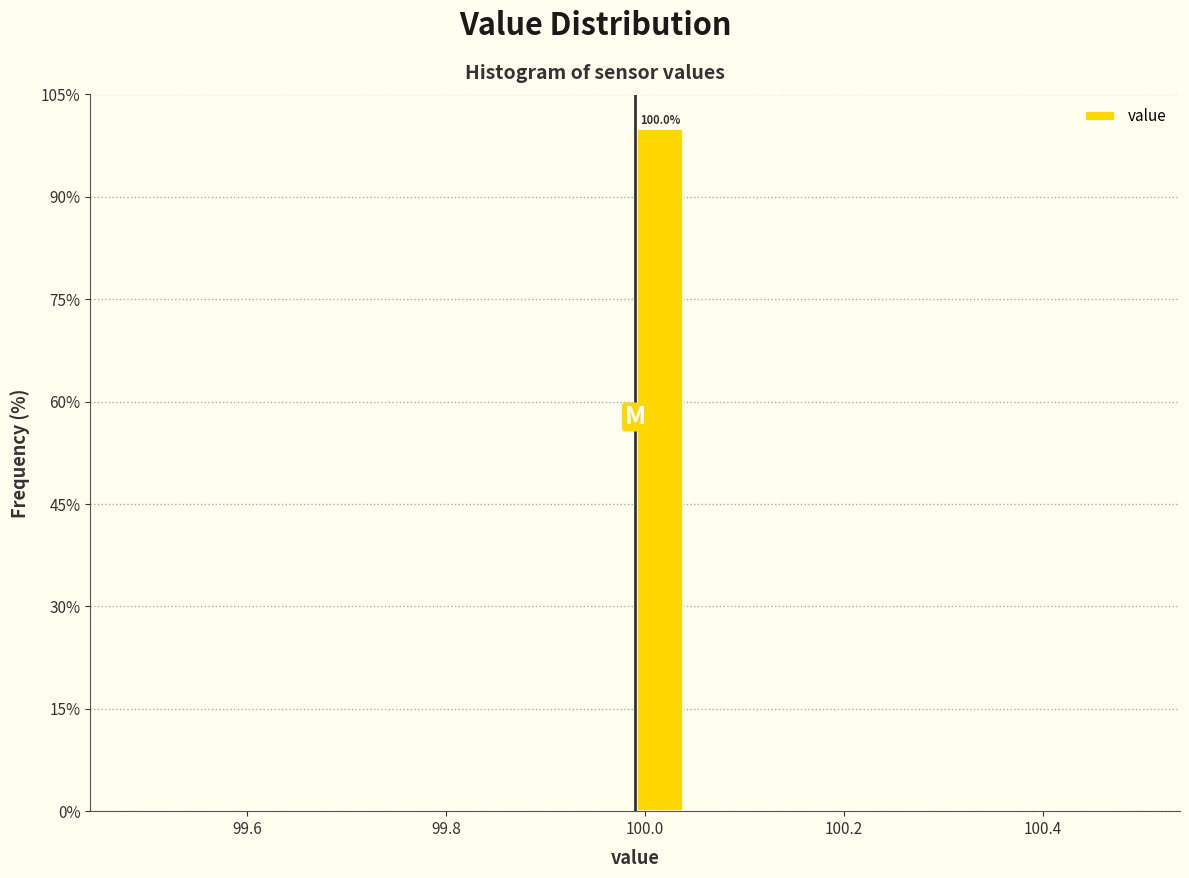

Read against the x-axis, roughly where is the centre of the tallest bar?

100.02